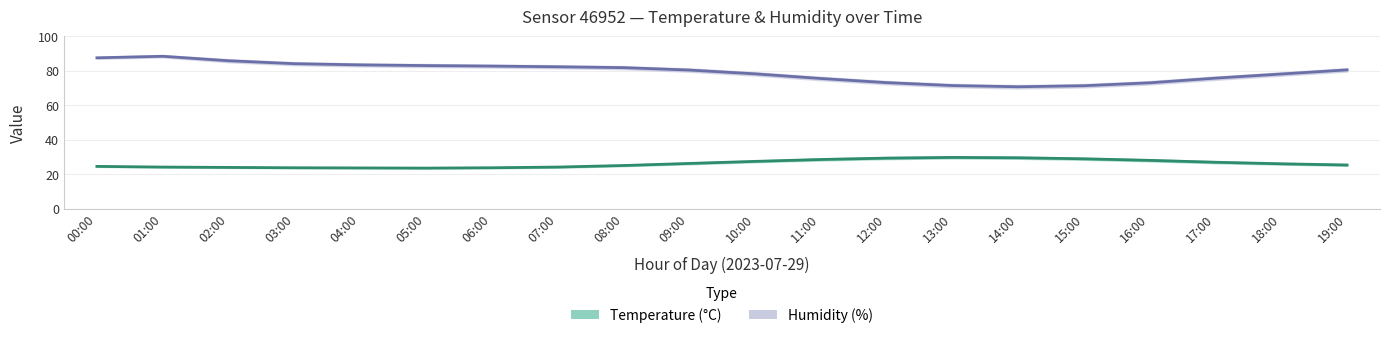

Which series has the widest spread of values?

humidity